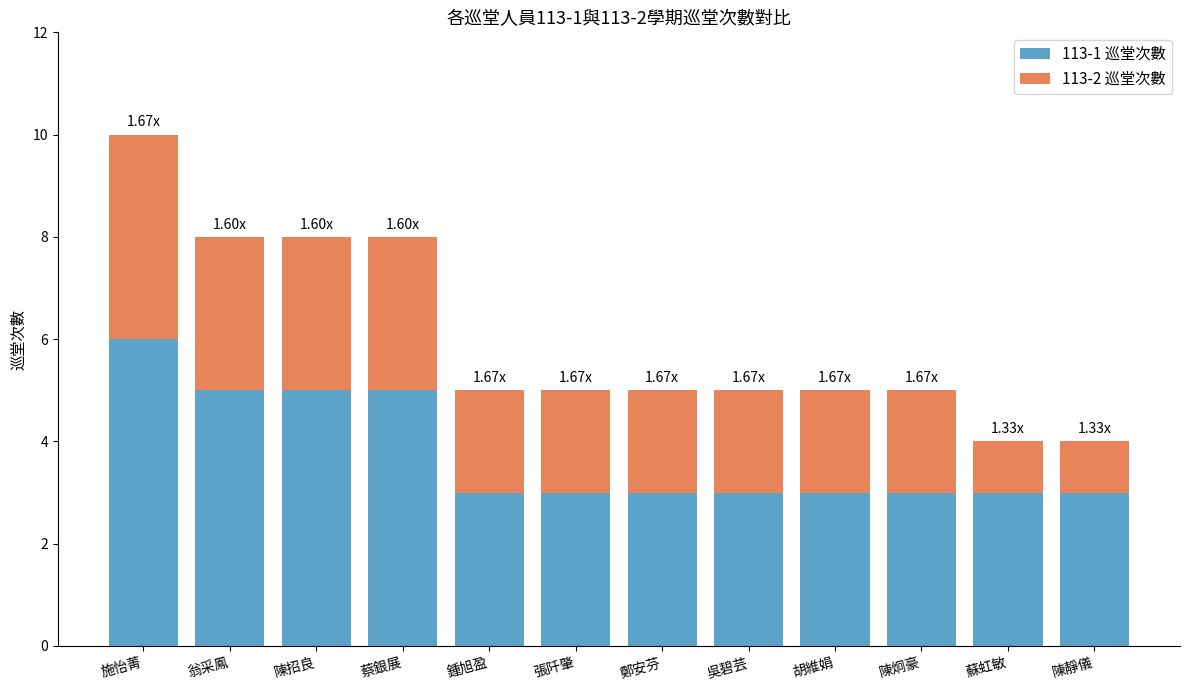

What is the difference between the second highest and second lowest values in the 113-1 巡堂次數 series?

2